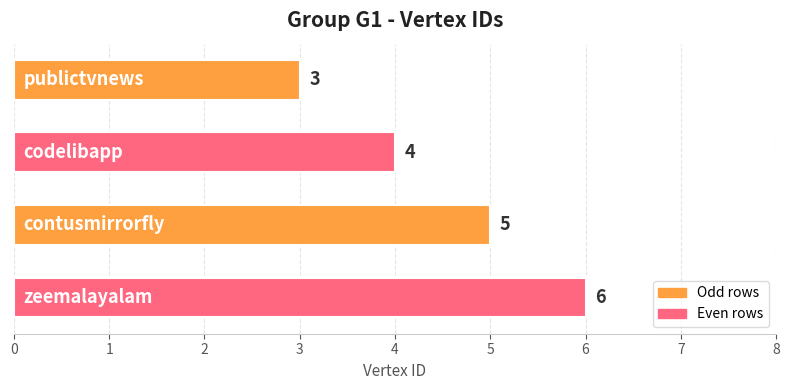

What is the value of the 1st bar from the top?

3